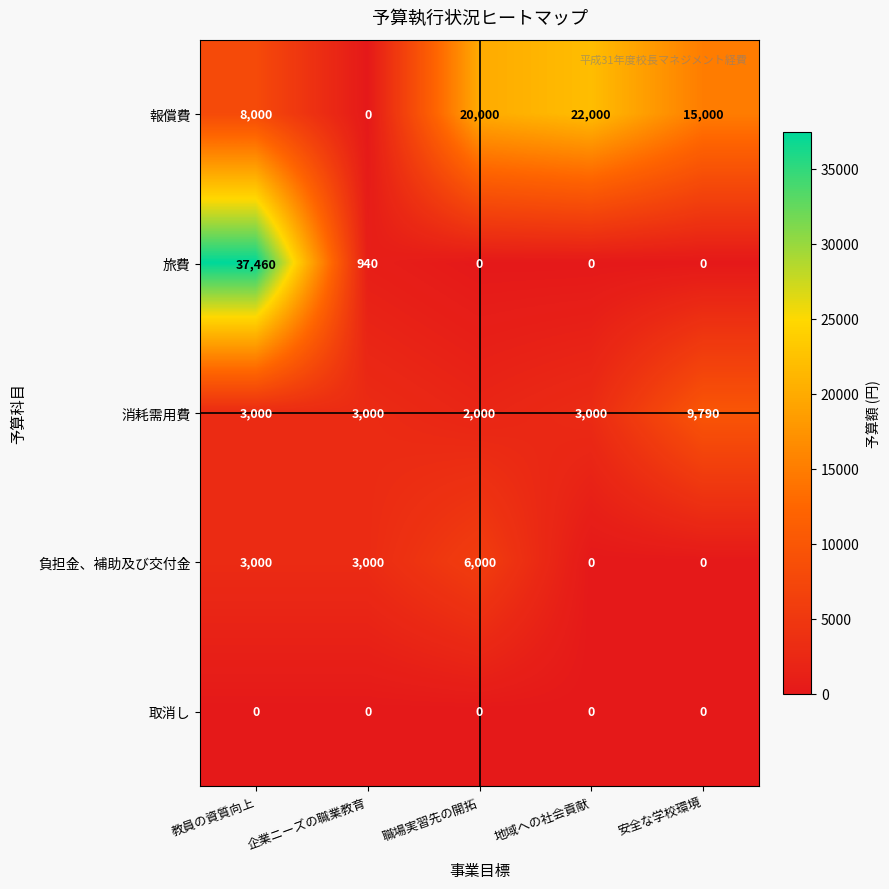

The 報償費 series shows 8000 at 教員の資質向上. True or false?

True